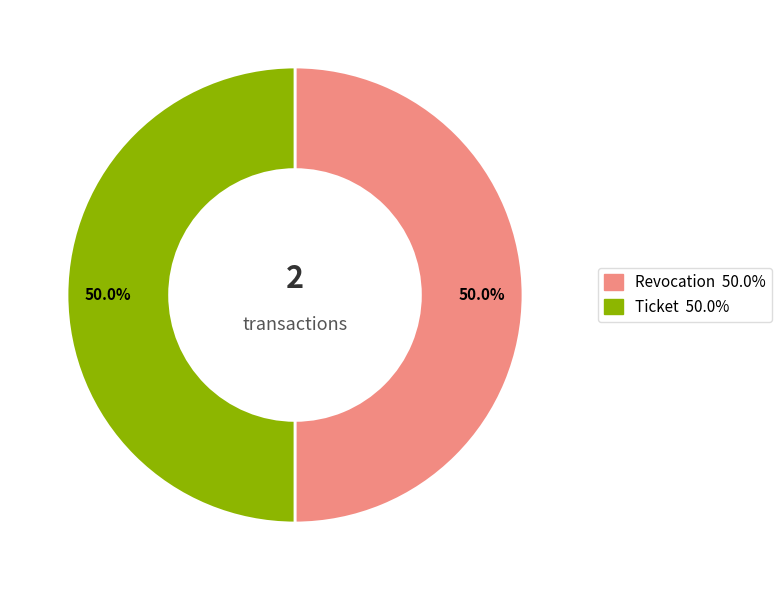

What portion of the pie excludes Revocation?

50.0%